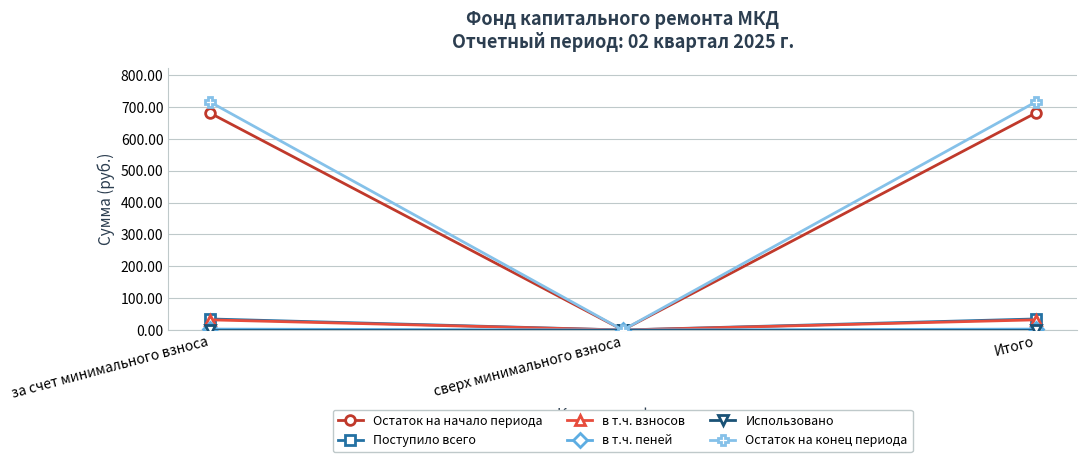

True or false: Поступило всего has a value of 34.7 at за счет минимального взноса.

True